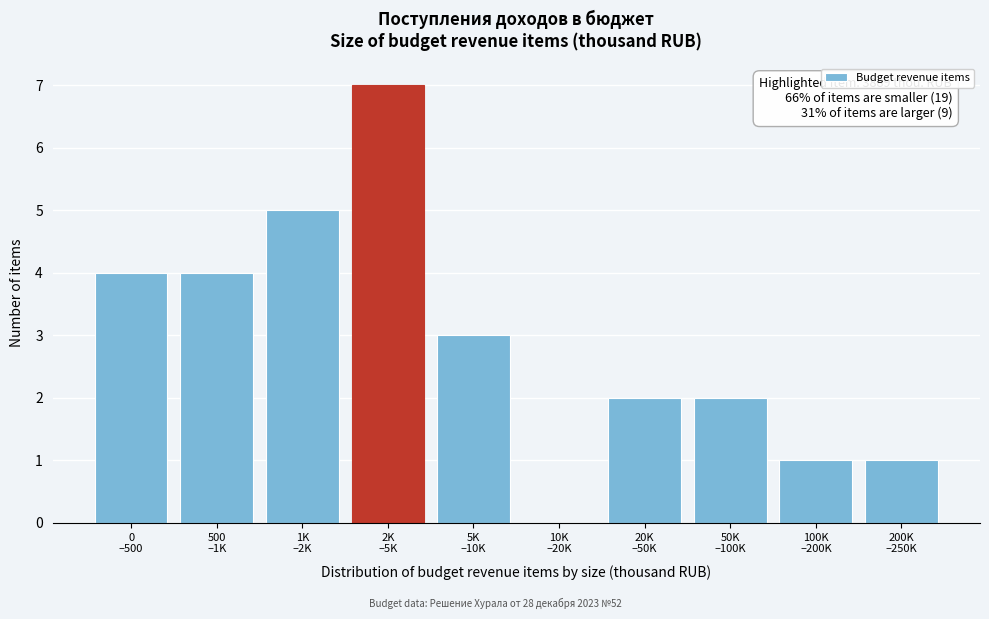

What is the maximum value shown in the chart?

7